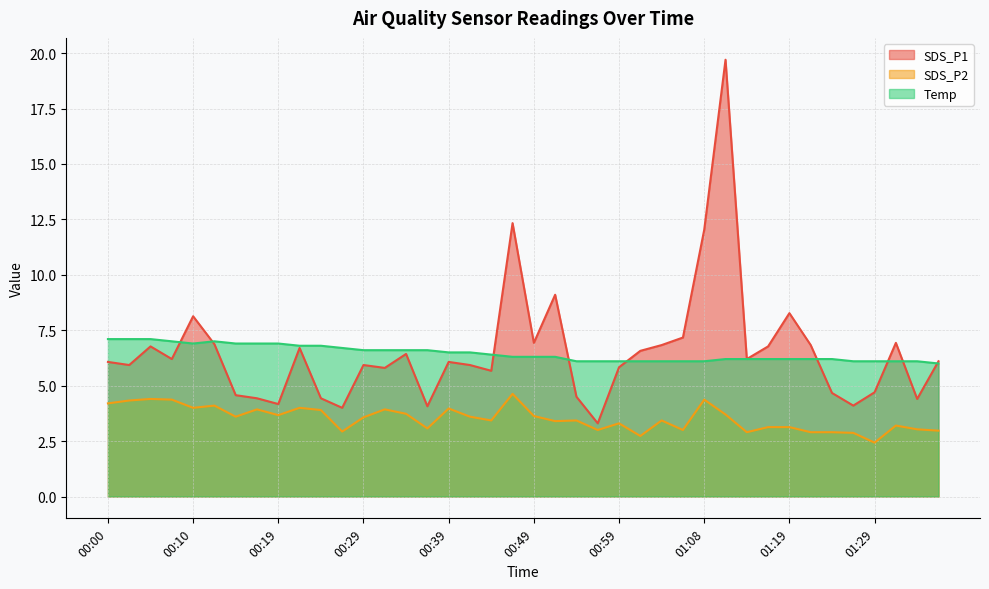

The value of SDS_P1 at 00:36 is 4.1. True or false?

True